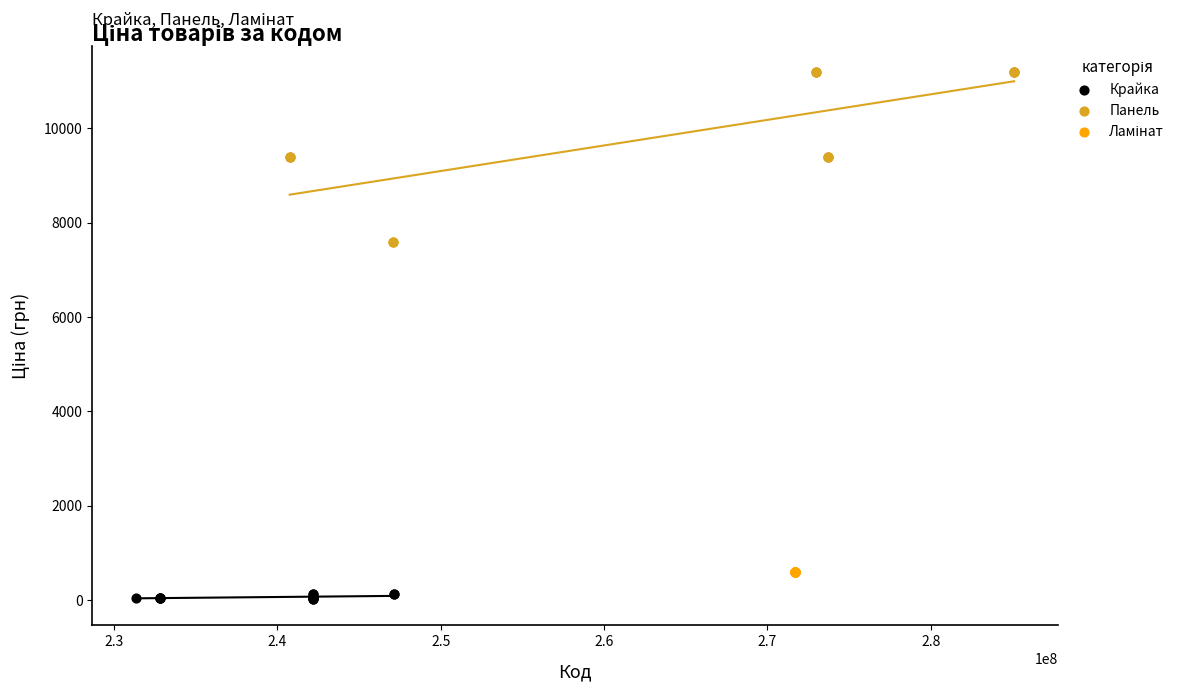

Which series contains the highest Y value?

Панель